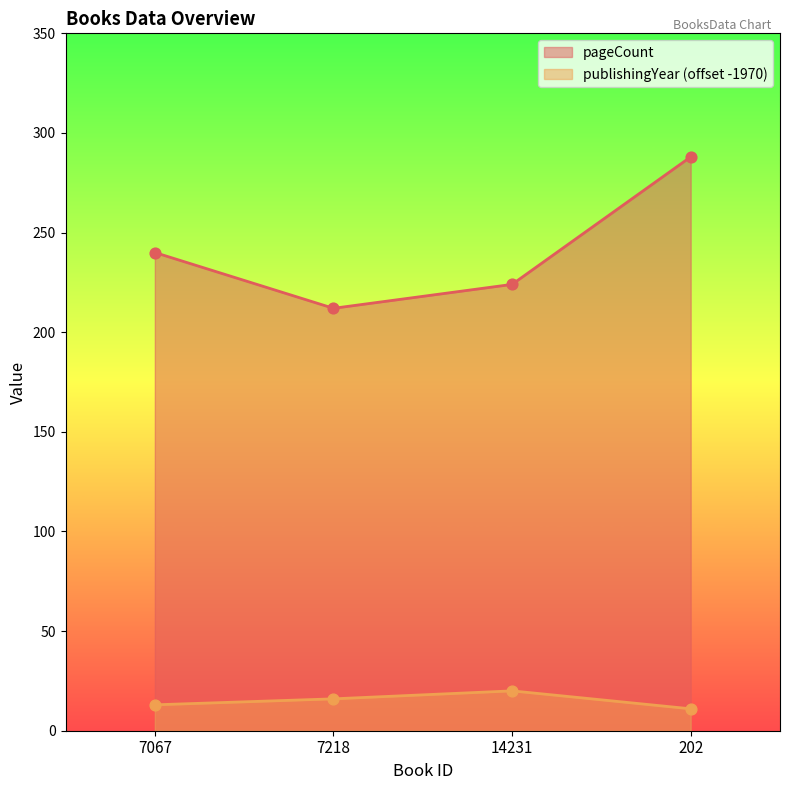

Which series has the largest total across all categories?

pageCount